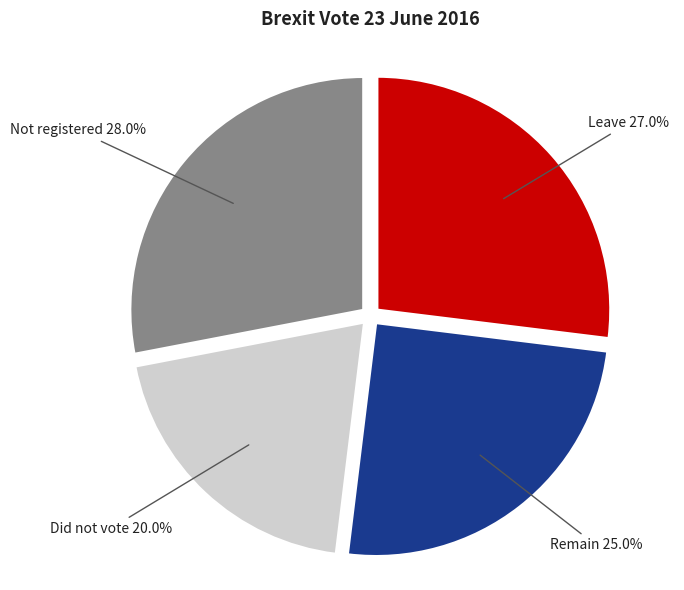

Is there any slice that represents more than half of the pie?

No